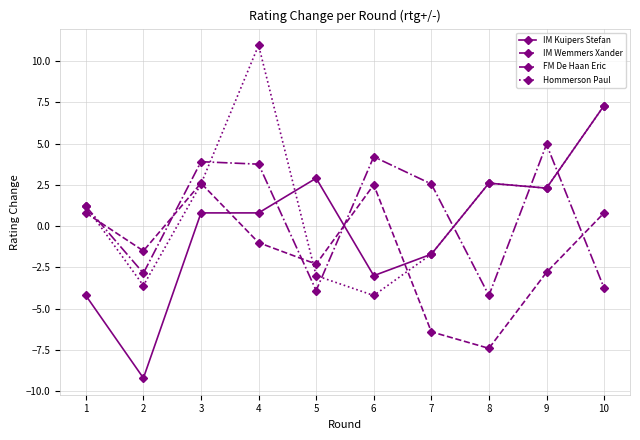

Rank the series at 6 from lowest to highest value.

Hommerson Paul, IM Kuipers Stefan, IM Wemmers Xander, FM De Haan Eric